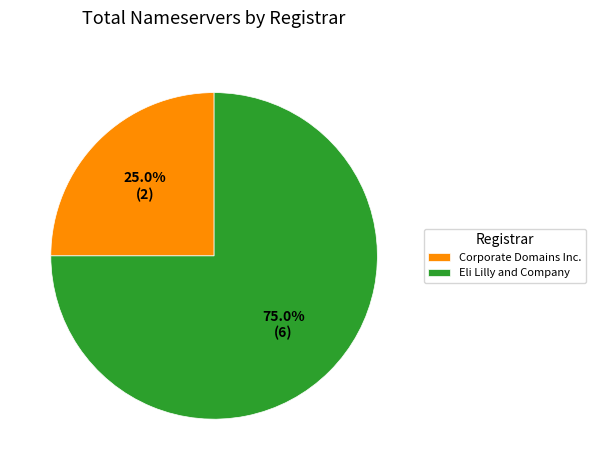

Which slice represents more than half of the pie?

Eli Lilly and Company